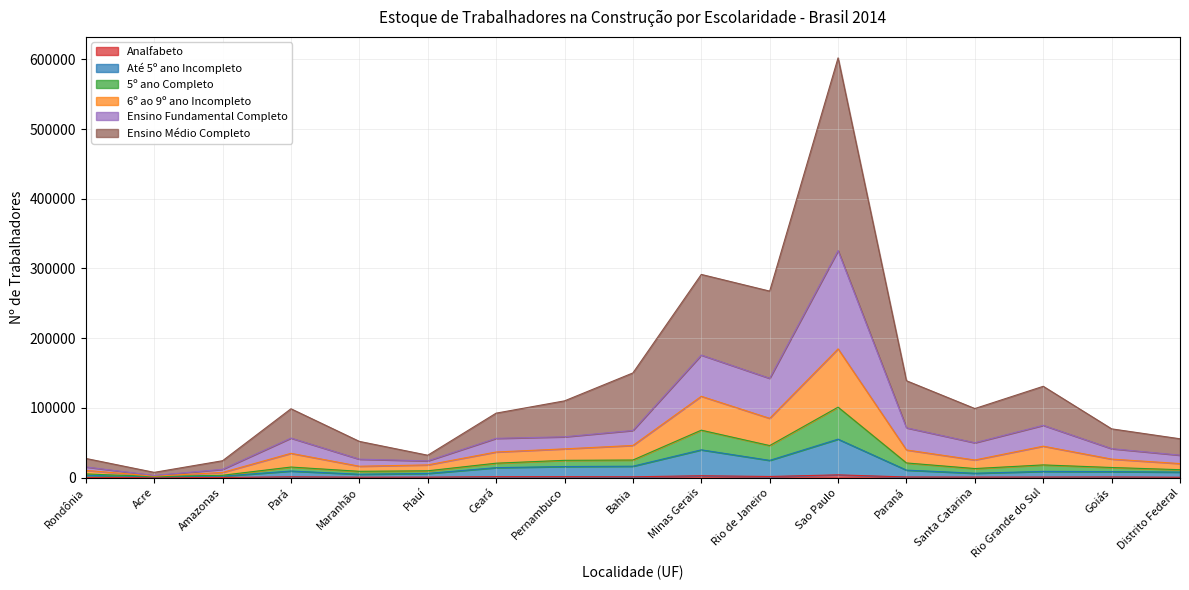

At which category is the sum across all series the highest?

Sao Paulo